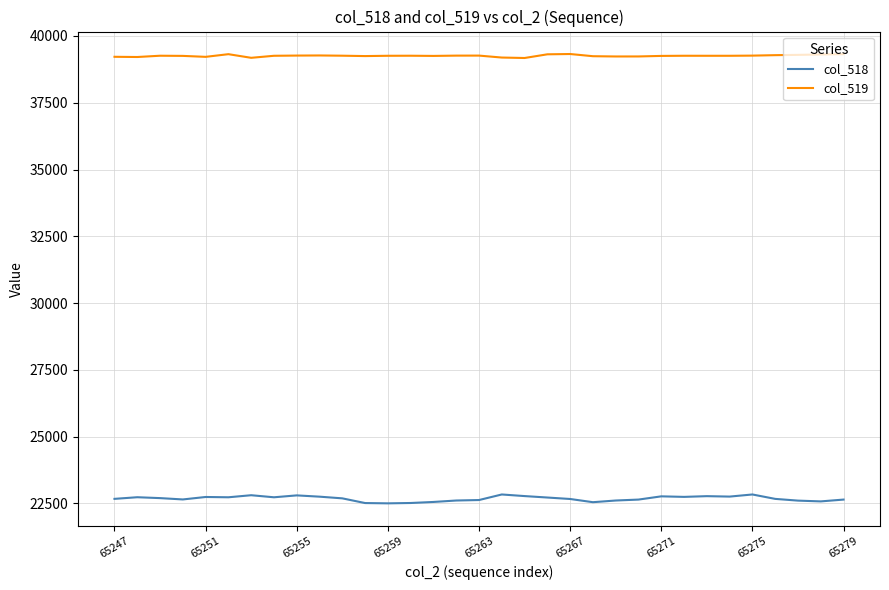

List the series in order of their peak value, highest first.

col_519, col_518